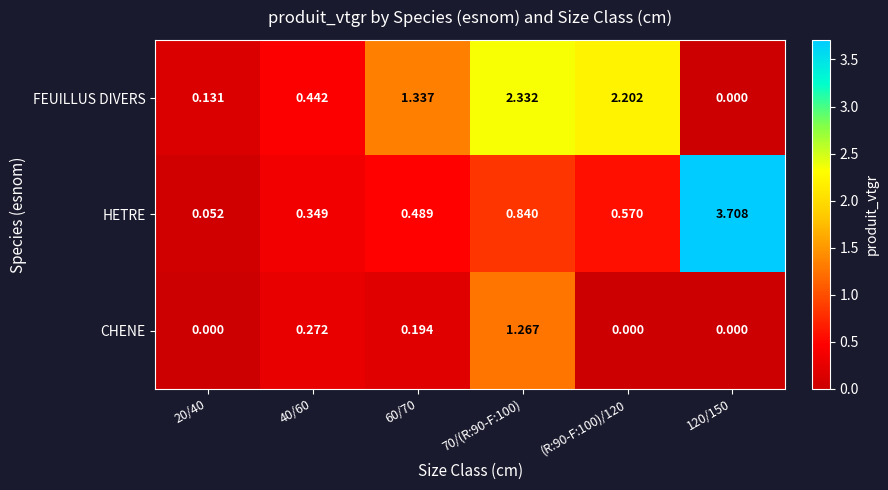

Which series has the largest total across all categories?

FEUILLUS DIVERS